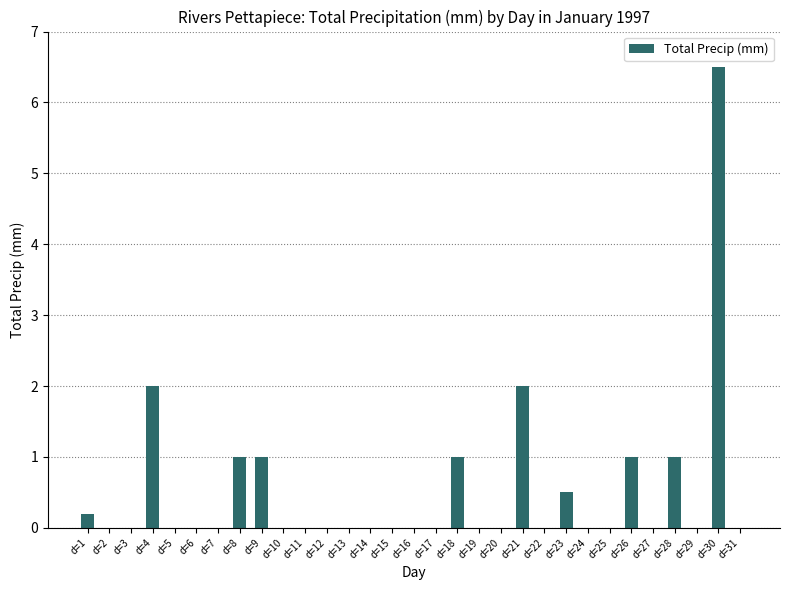

Reading right to left, transcribe all the data shown in this chart.

0.0	6.5	0.0	1.0	0.0	1.0	0.0	0.0	0.5	0.0	2.0	0.0	0.0	1.0	0.0	0.0	0.0	0.0	0.0	0.0	0.0	0.0	1.0	1.0	0.0	0.0	0.0	2.0	0.0	0.0	0.2